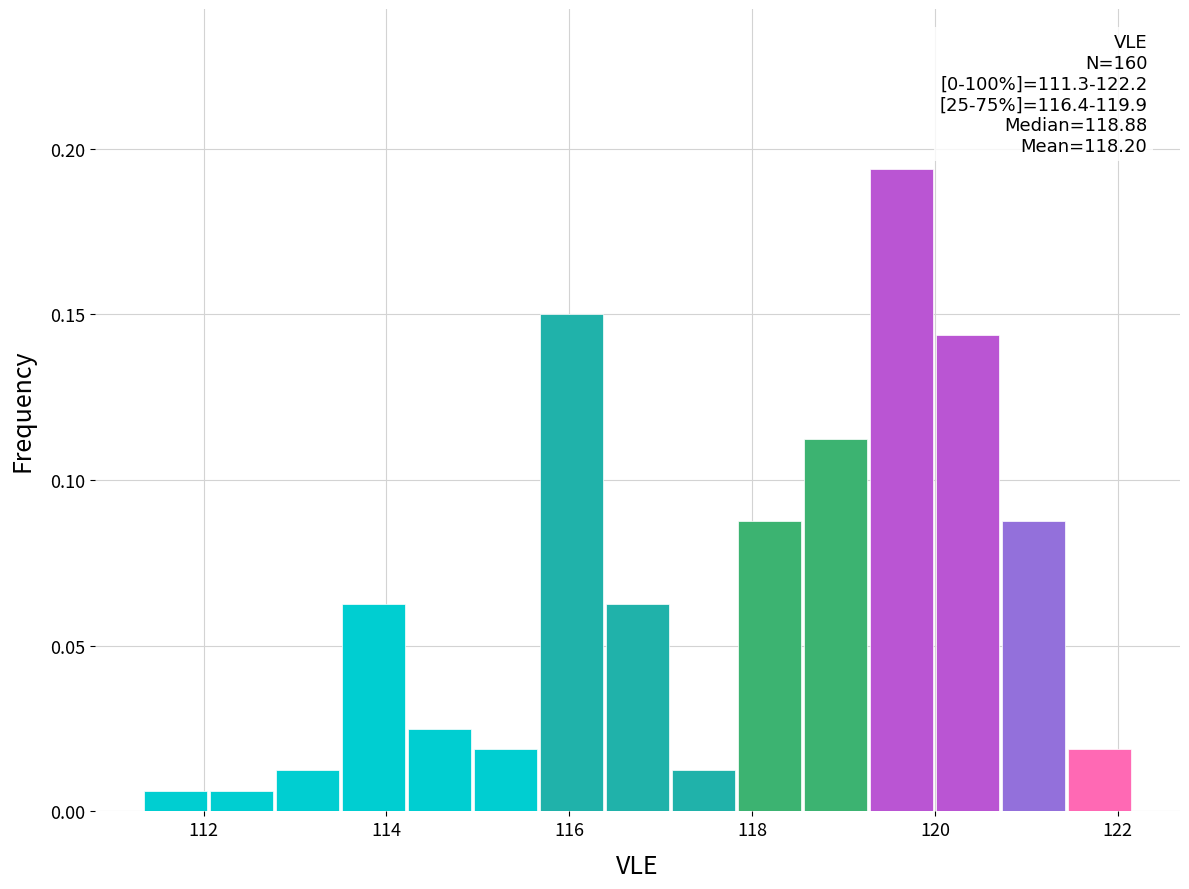

Read against the x-axis, roughly where is the centre of the tallest bar?

119.6